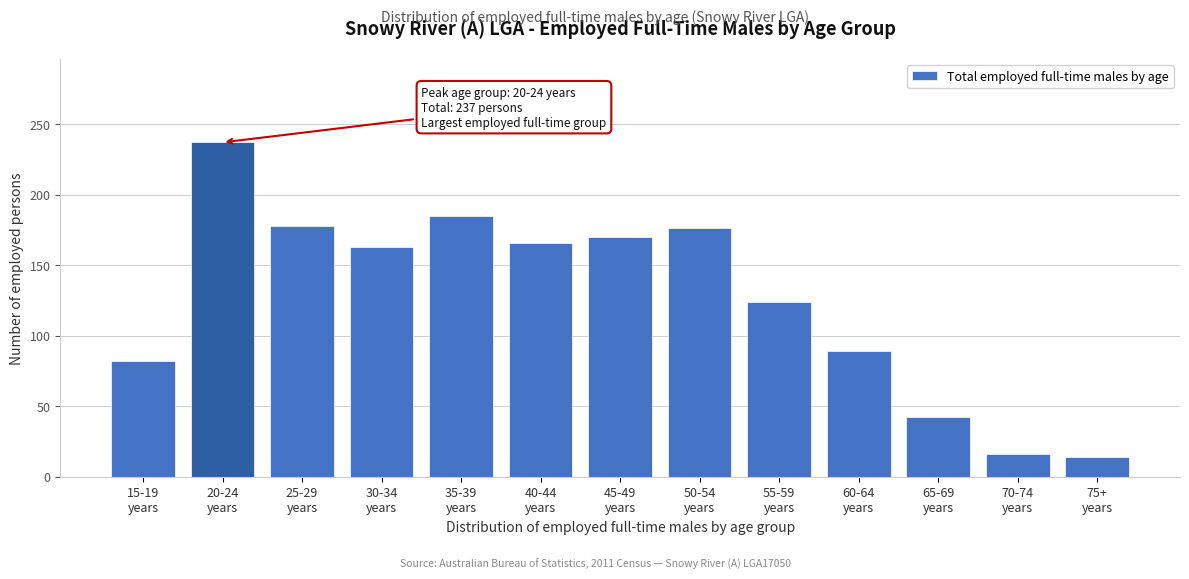

Reading left to right, what are all the values shown in this chart?

82	237	178	163	185	166	170	176	124	89	42	16	14